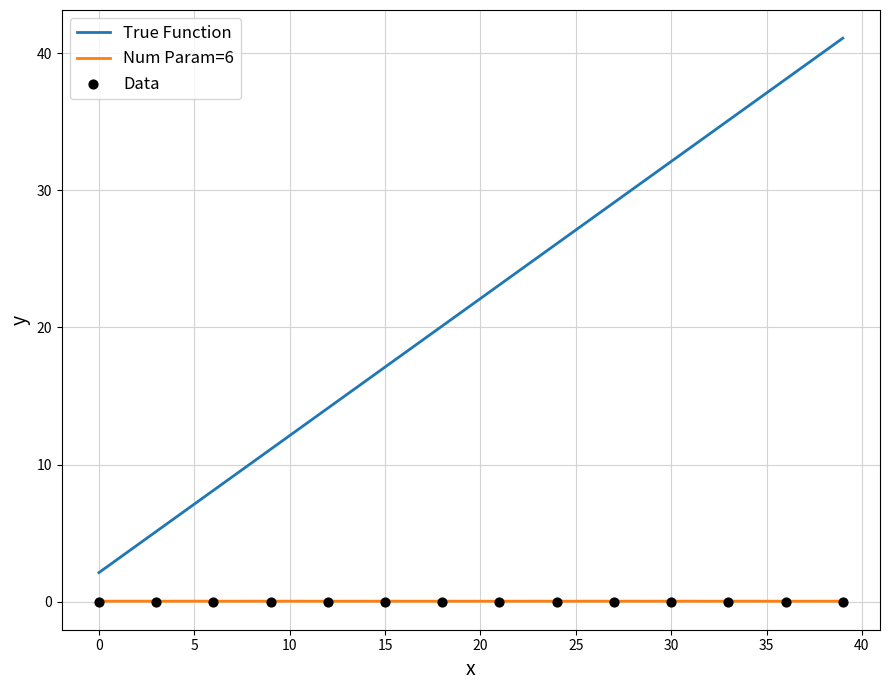

True or false: True Function and Num Param=6 cross at least once.

False